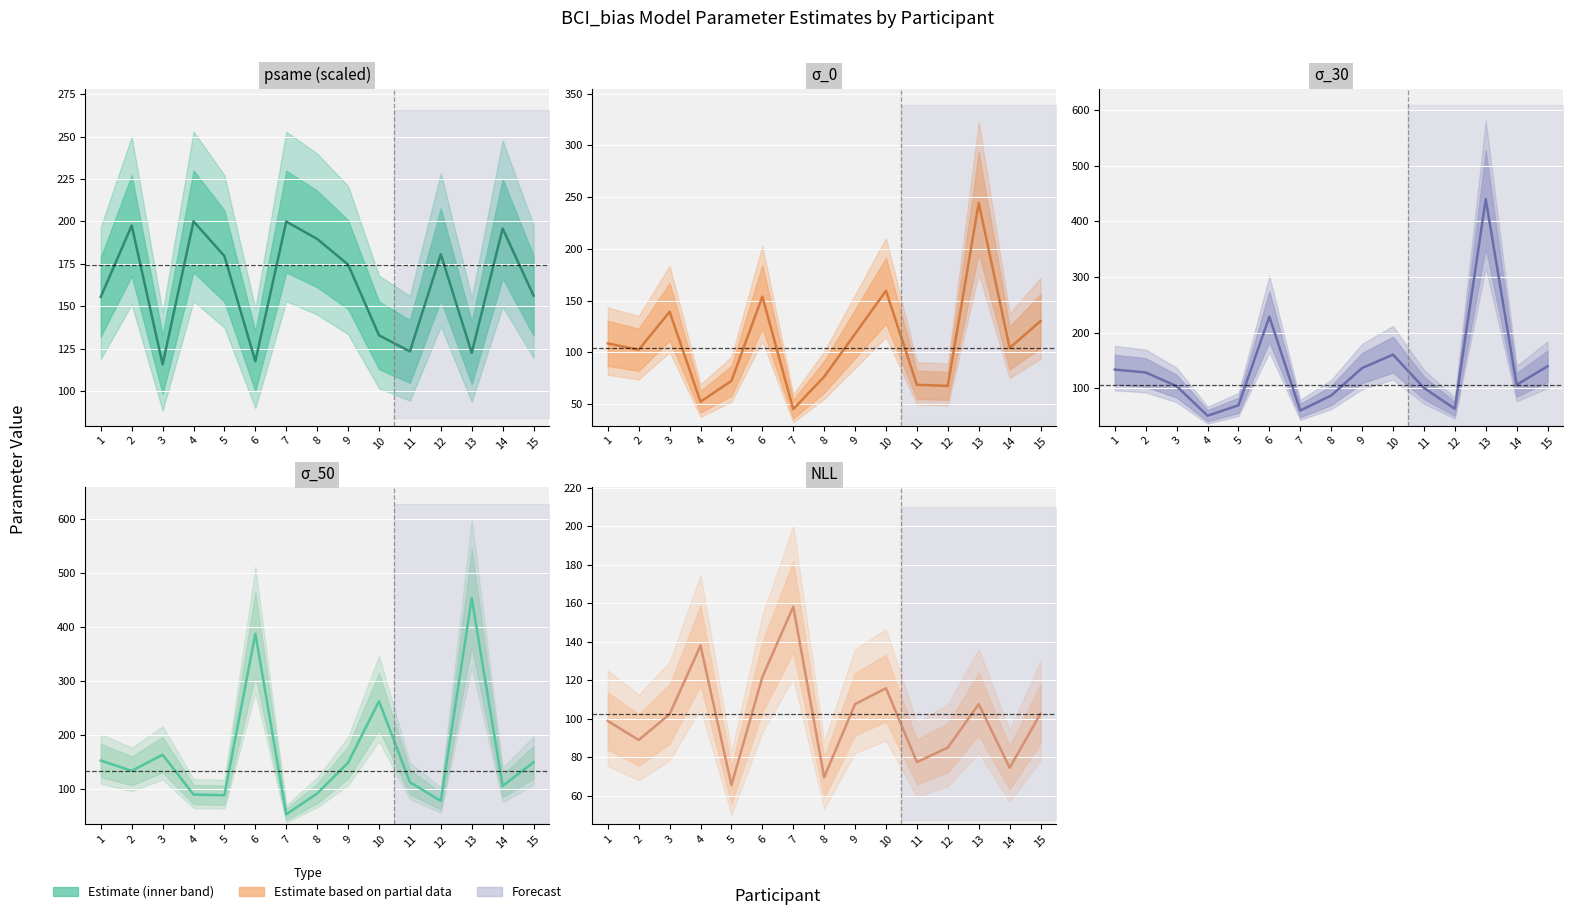

How many intersections are there between psame (scaled) and NLL?

2